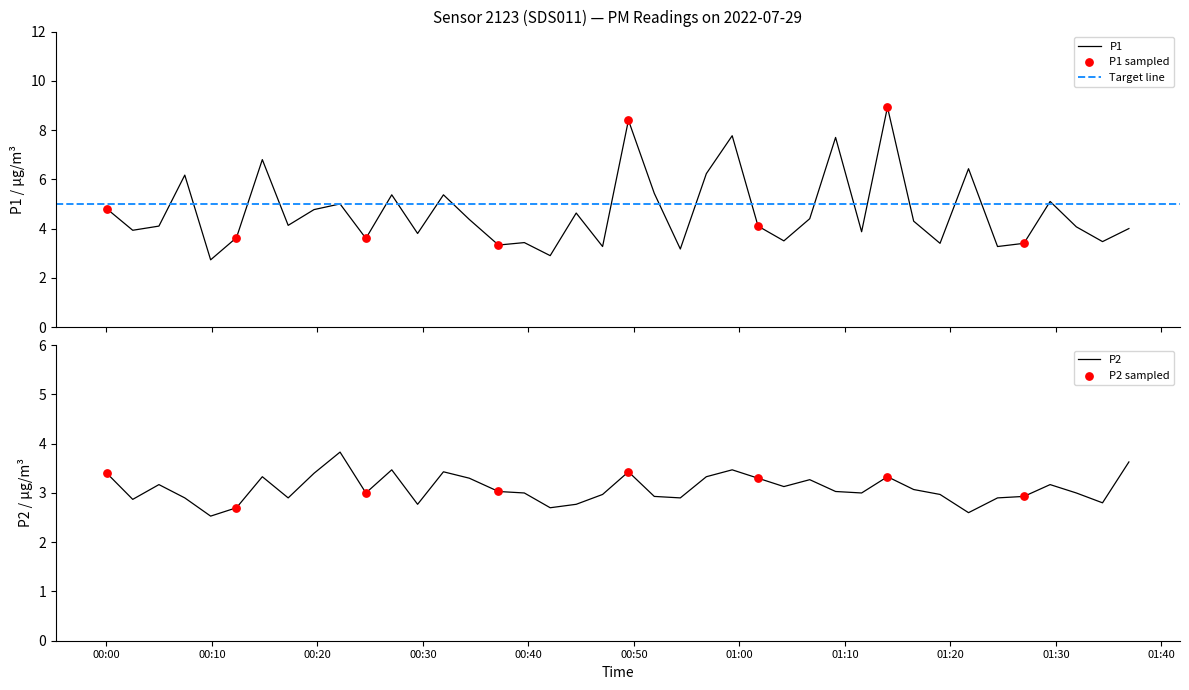

Which series has the largest Y range (max minus min)?

P1